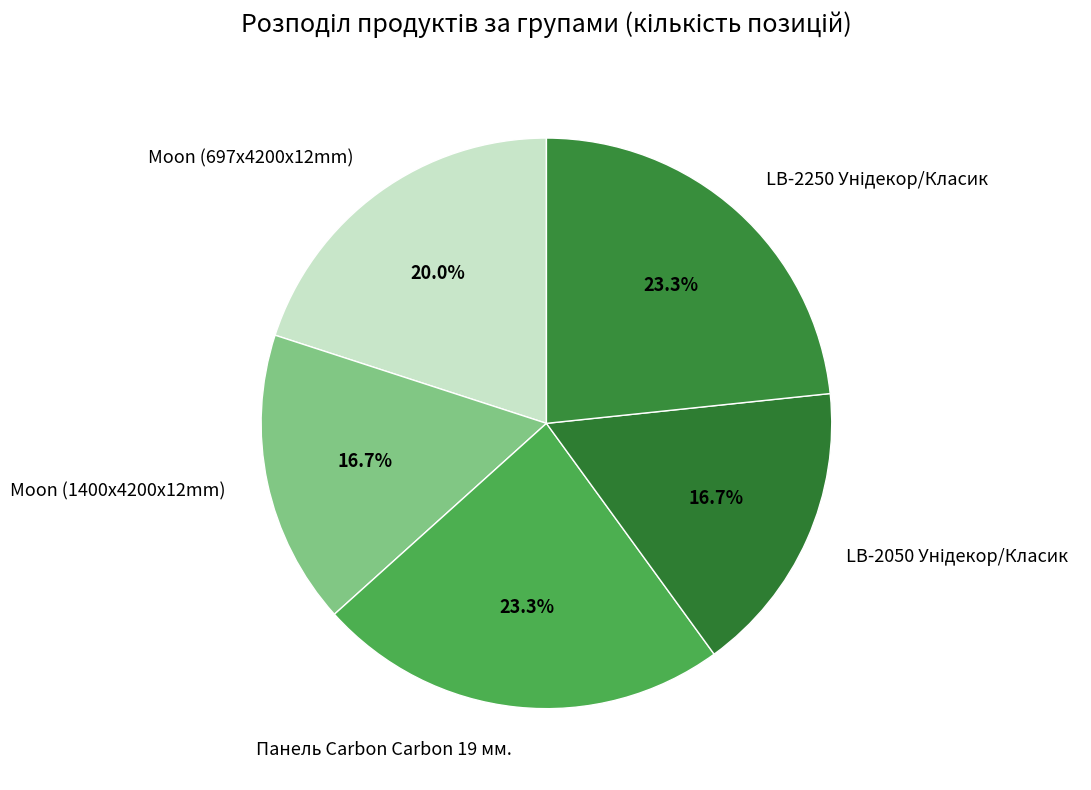

What is the total percentage of Панель Carbon Carbon 19 мм. and Moon (1400x4200x12mm)?

40.0%